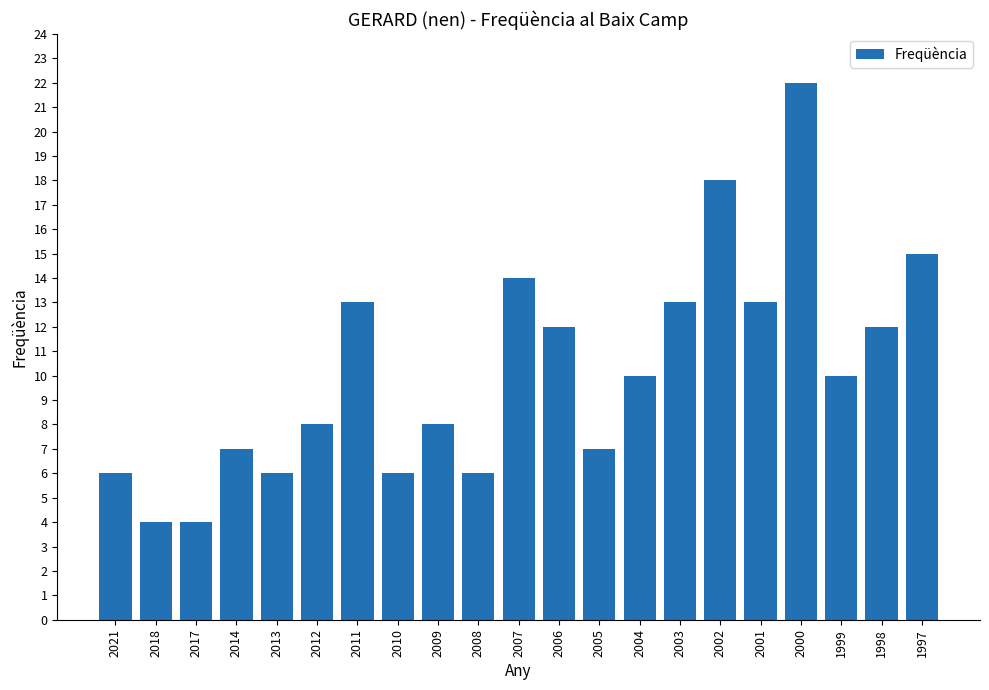

Reading left to right, transcribe all the data shown in this chart.

2021=6	2018=4	2017=4	2014=7	2013=6	2012=8	2011=13	2010=6	2009=8	2008=6	2007=14	2006=12	2005=7	2004=10	2003=13	2002=18	2001=13	2000=22	1999=10	1998=12	1997=15